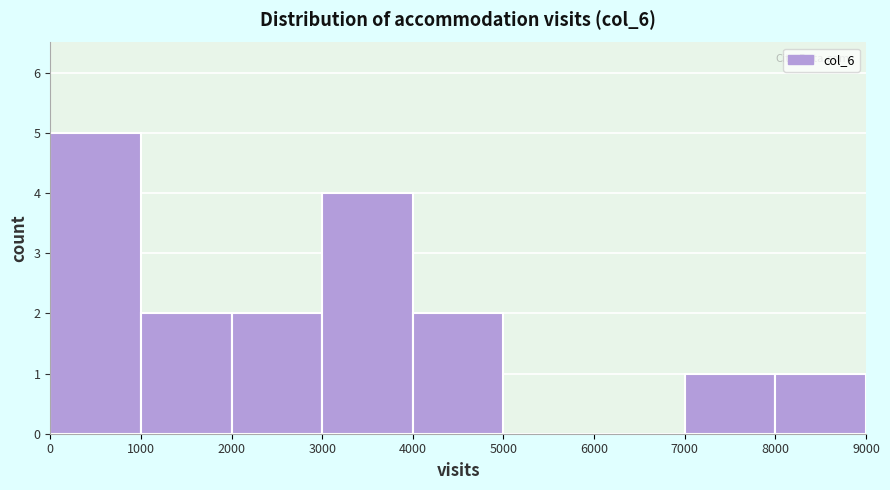

Reading left to right, transcribe this chart: for each bar, give the range it covers on the x-axis and its height. The values are not printed on the chart, so give them approximately, as read against the axis.

0 to 1000: 5
1000 to 2000: 2
2000 to 3000: 2
3000 to 4000: 4
4000 to 5000: 2
5000 to 6000: 0
6000 to 7000: 0
7000 to 8000: 1
8000 to 9000: 1